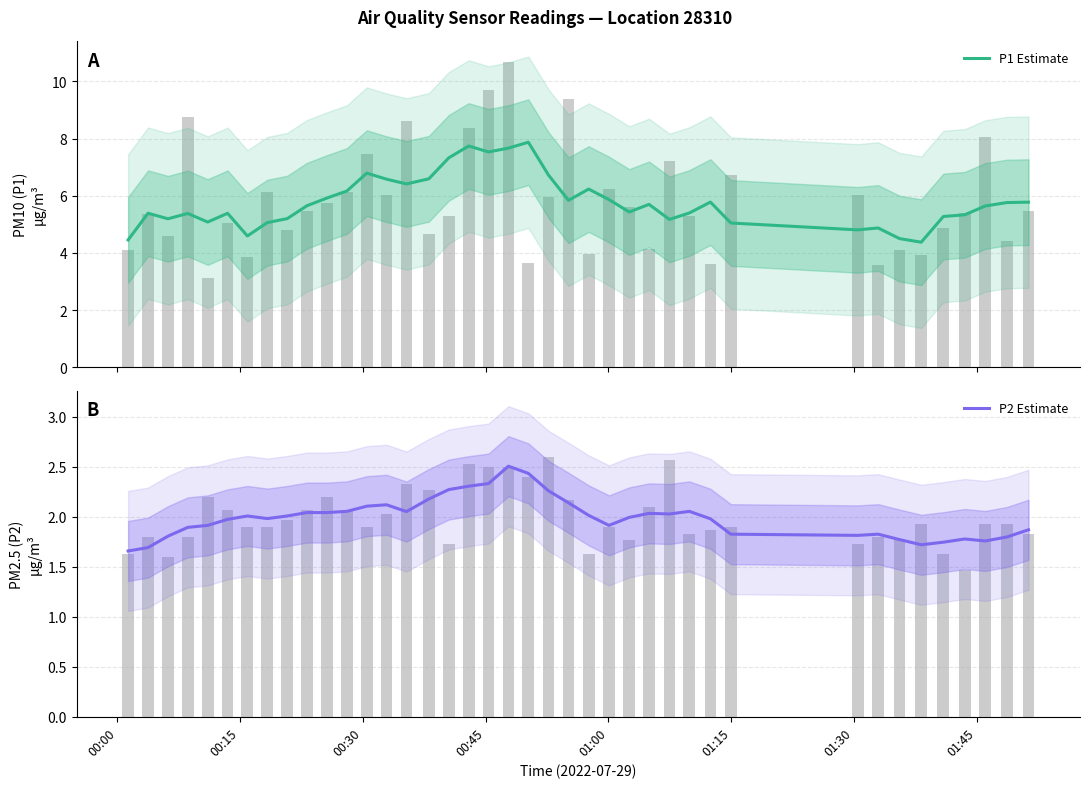

Rank the series by their maximum value, from highest to lowest.

P1 Estimate, P2 Estimate